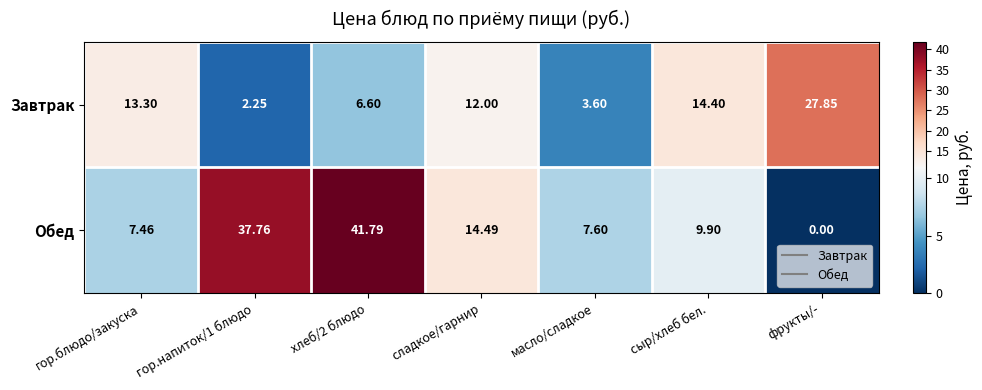

What is the spread (max minus min) of values at хлеб/2 блюдо?

35.2